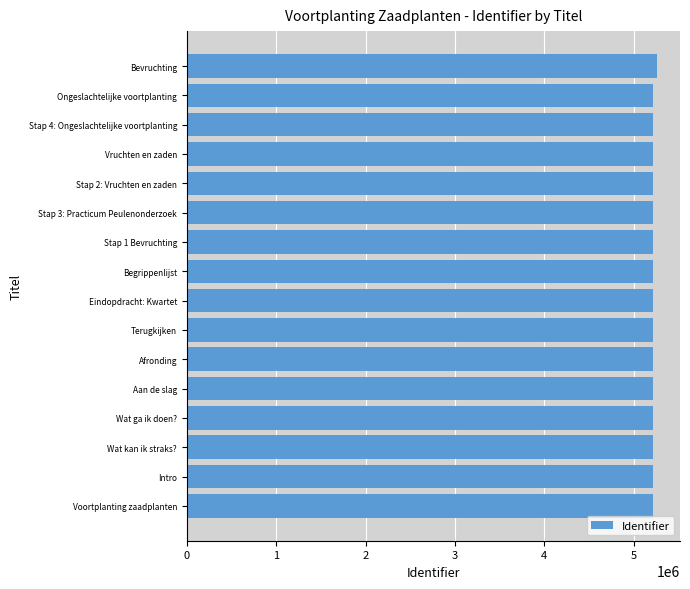

The value at Stap 1 Bevruchting is 2157014. True or false?

False